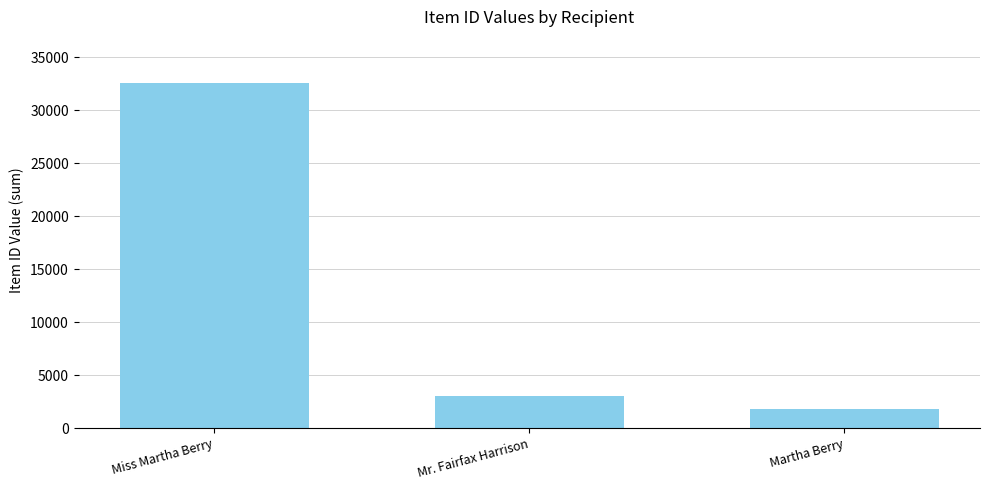

How many values are below 3001?

1